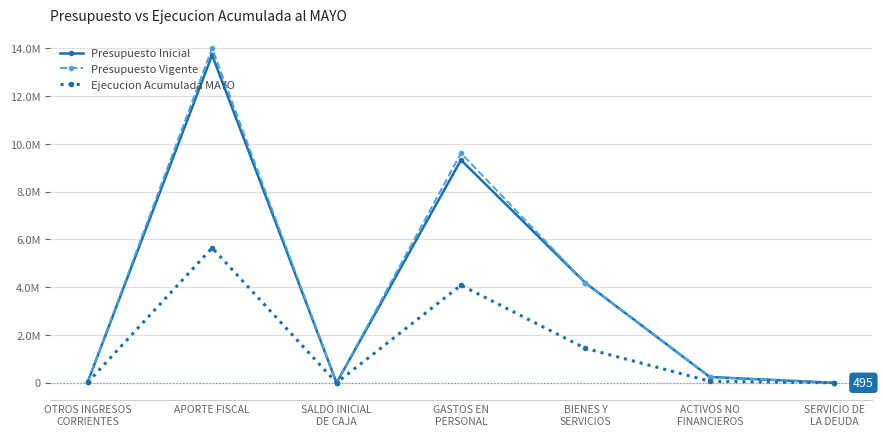

Reading right to left, extract all data points from this chart.

Presupuesto Inicial: SERVICIO DE
LA DEUDA=1010	ACTIVOS NO
FINANCIEROS=242685	BIENES Y
SERVICIOS=4180113	GASTOS EN
PERSONAL=9323769	SALDO INICIAL
DE CAJA=1010	APORTE FISCAL=13715667	OTROS INGRESOS
CORRIENTES=30900
Presupuesto Vigente: SERVICIO DE
LA DEUDA=1010	ACTIVOS NO
FINANCIEROS=242685	BIENES Y
SERVICIOS=4180113	GASTOS EN
PERSONAL=9611260	SALDO INICIAL
DE CAJA=1010	APORTE FISCAL=14003158	OTROS INGRESOS
CORRIENTES=30900
Ejecucion Acumulada MAYO: SERVICIO DE
LA DEUDA=495	ACTIVOS NO
FINANCIEROS=64358	BIENES Y
SERVICIOS=1441289	GASTOS EN
PERSONAL=4085622	SALDO INICIAL
DE CAJA=0	APORTE FISCAL=5646973	OTROS INGRESOS
CORRIENTES=16428